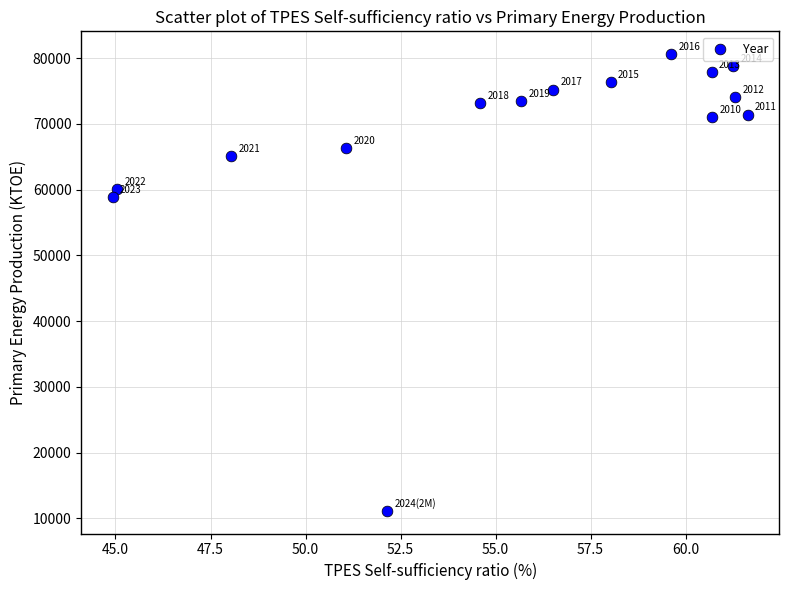

What is the range of Y values (max minus min)?

69459.0